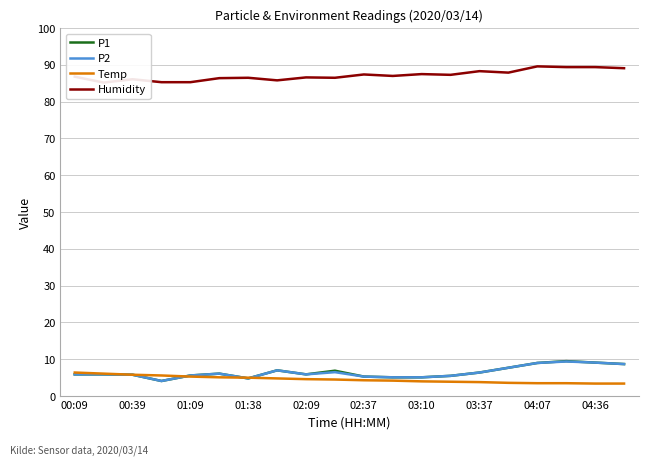

The Temp series shows 5.3 at 01:09. True or false?

True